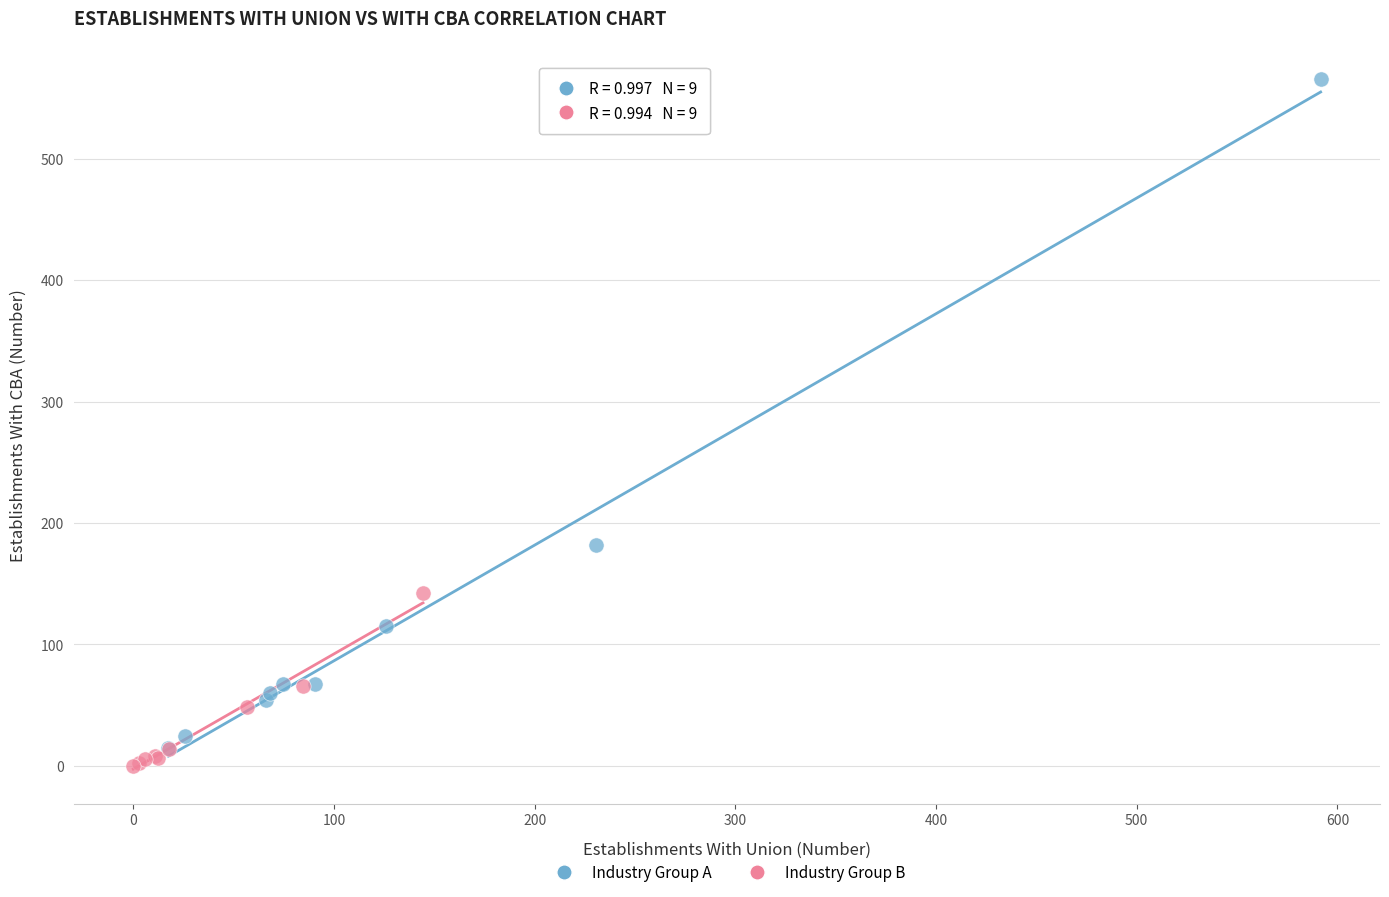

Which series contains the highest Y value?

Industry Group A